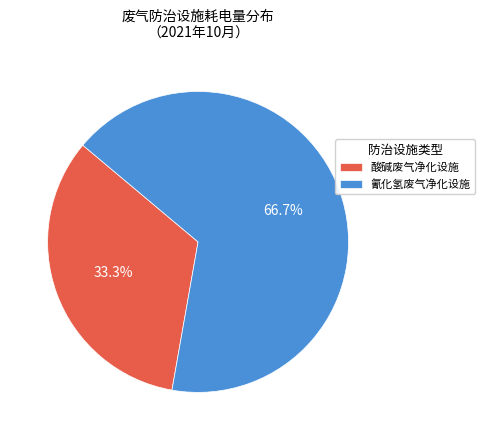

How many slices are in this pie chart?

2